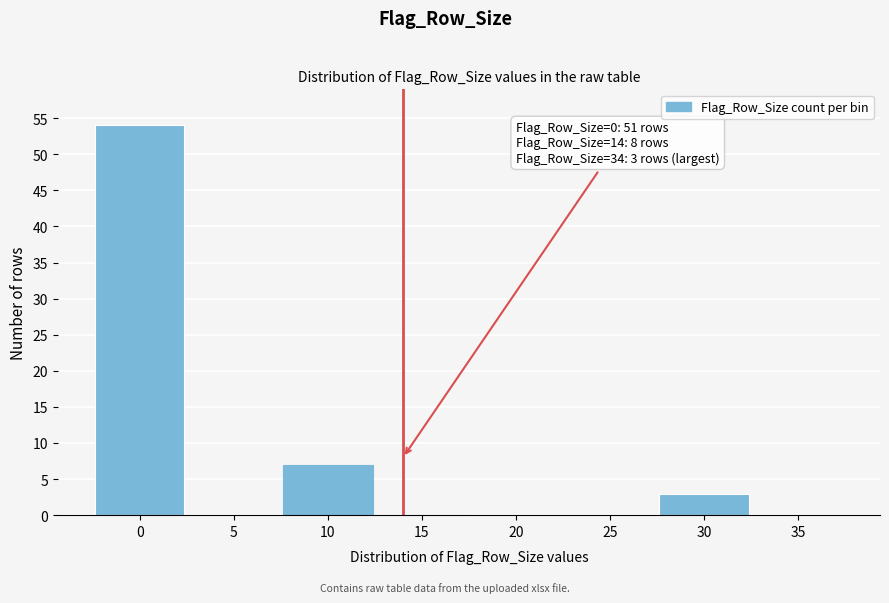

Reading left to right, list all the values displayed in this chart.

0=54	5=0	10=7	15=0	20=0	25=0	30=3	35=0